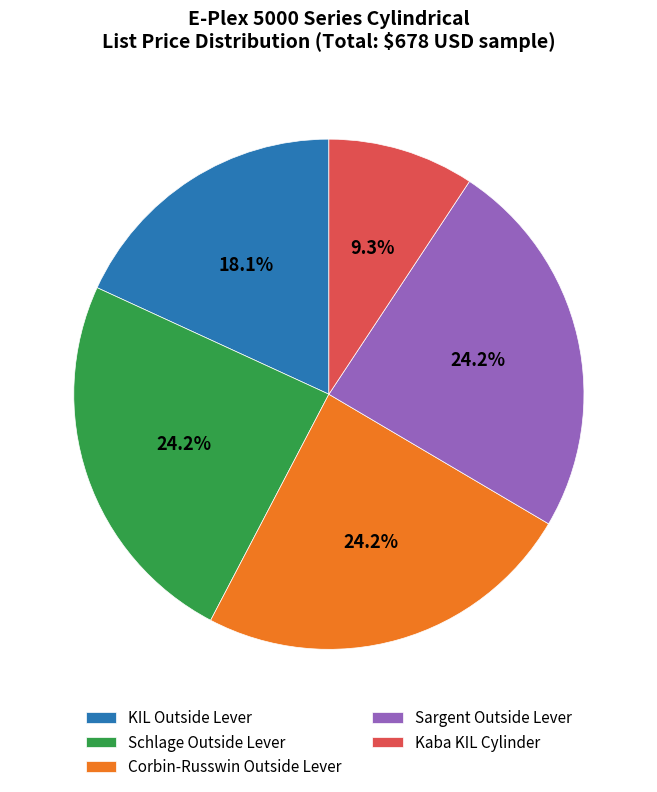

Between Kaba KIL Cylinder and Sargent Outside Lever, which is larger?

Sargent Outside Lever